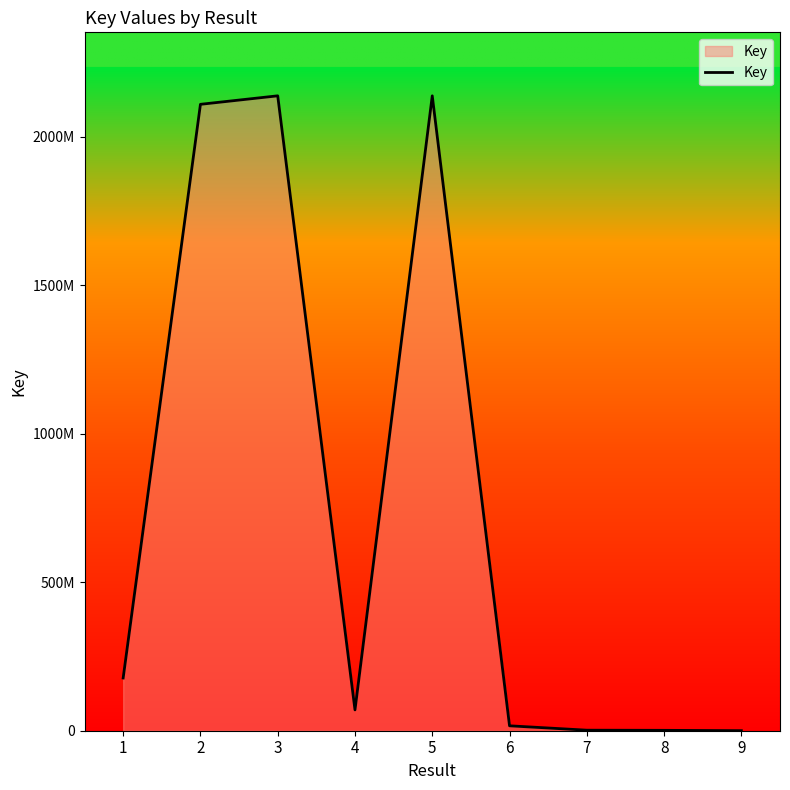

What is the value of the 7th point from the left?

1797214